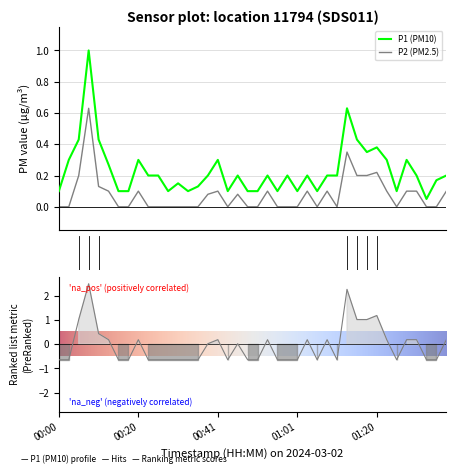

Read the P1 value at 8.

0.3